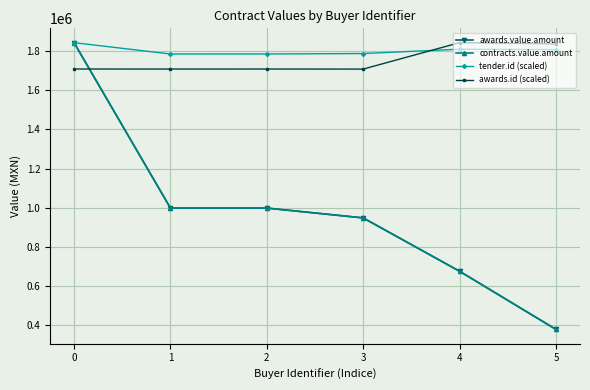

Is this an area chart (filled region under the line)?

No